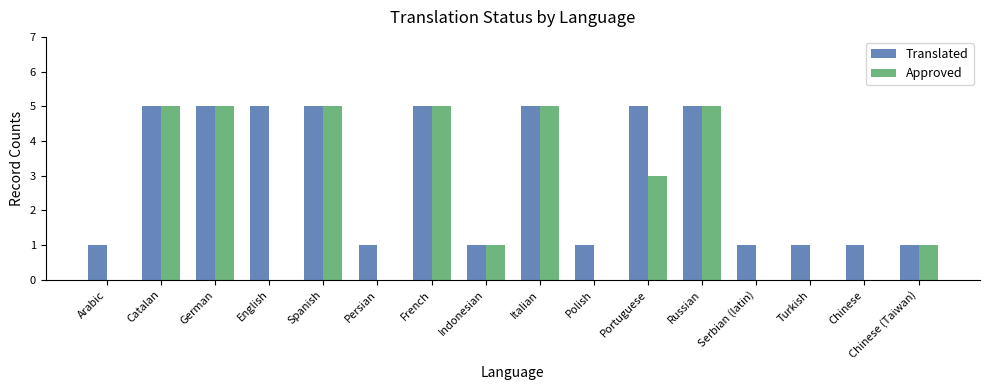

What is the greatest value displayed?

5